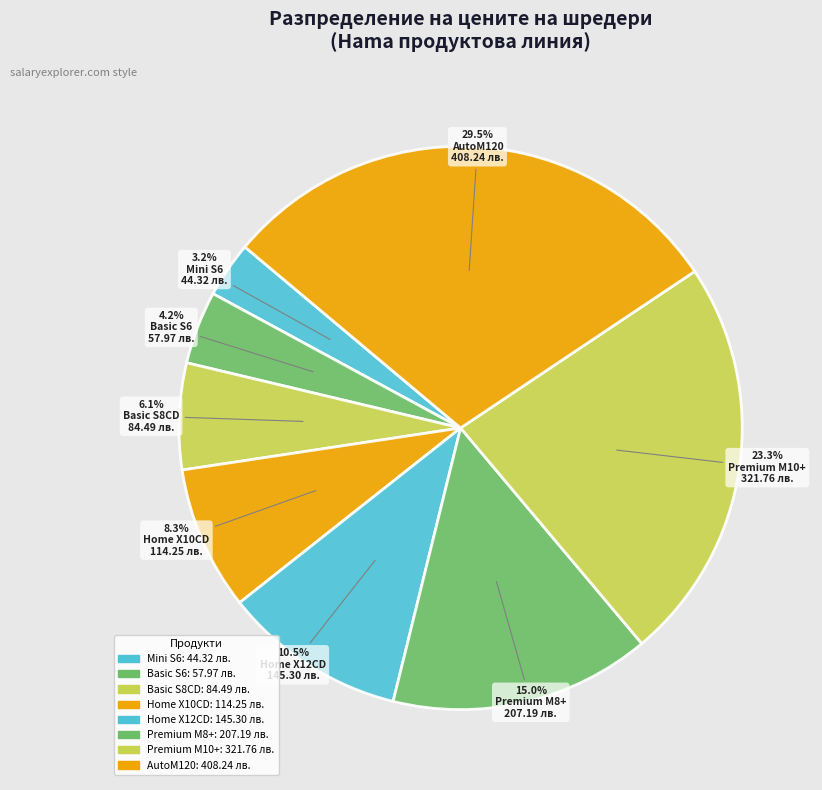

What is the smallest slice in the pie chart?

Mini S6